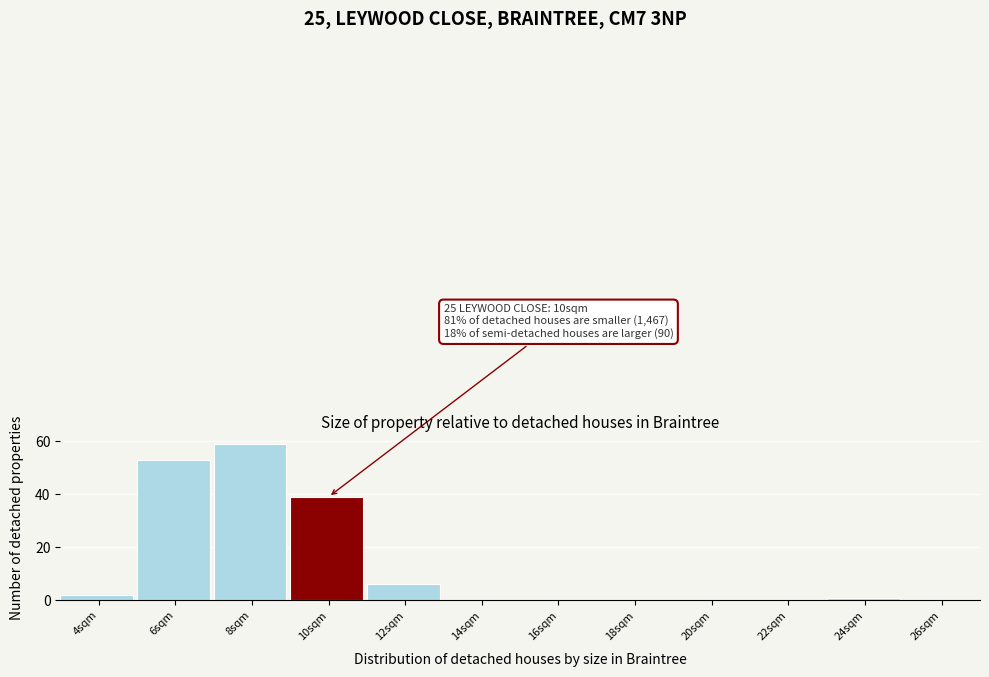

Reading left to right, list all the values displayed in this chart.

4sqm=2	6sqm=53	8sqm=59	10sqm=39	12sqm=6	14sqm=0	16sqm=0	18sqm=0	20sqm=0	22sqm=0	24sqm=1	26sqm=0